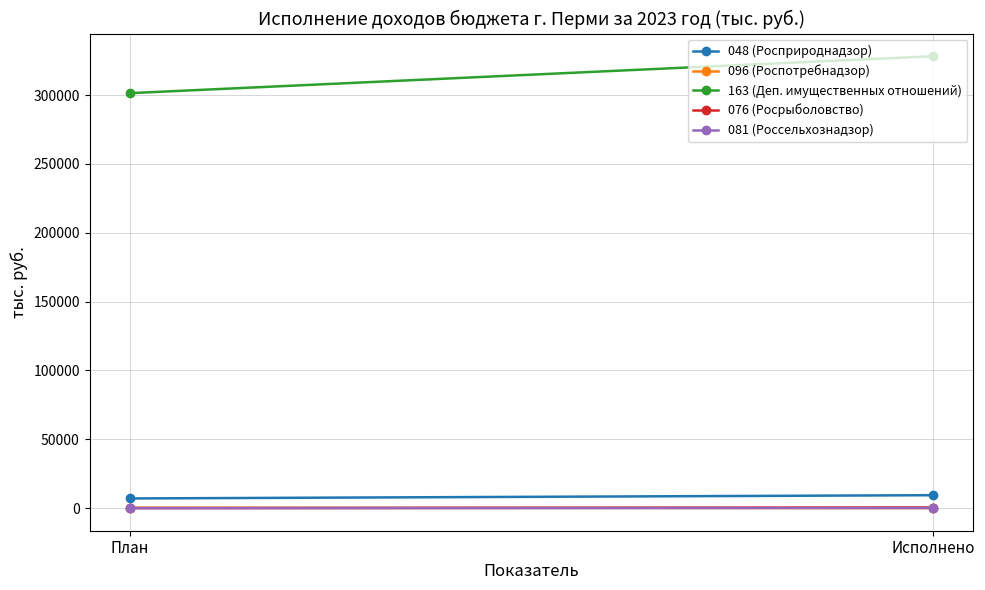

At how many categories does at least one series exceed 280091?

2